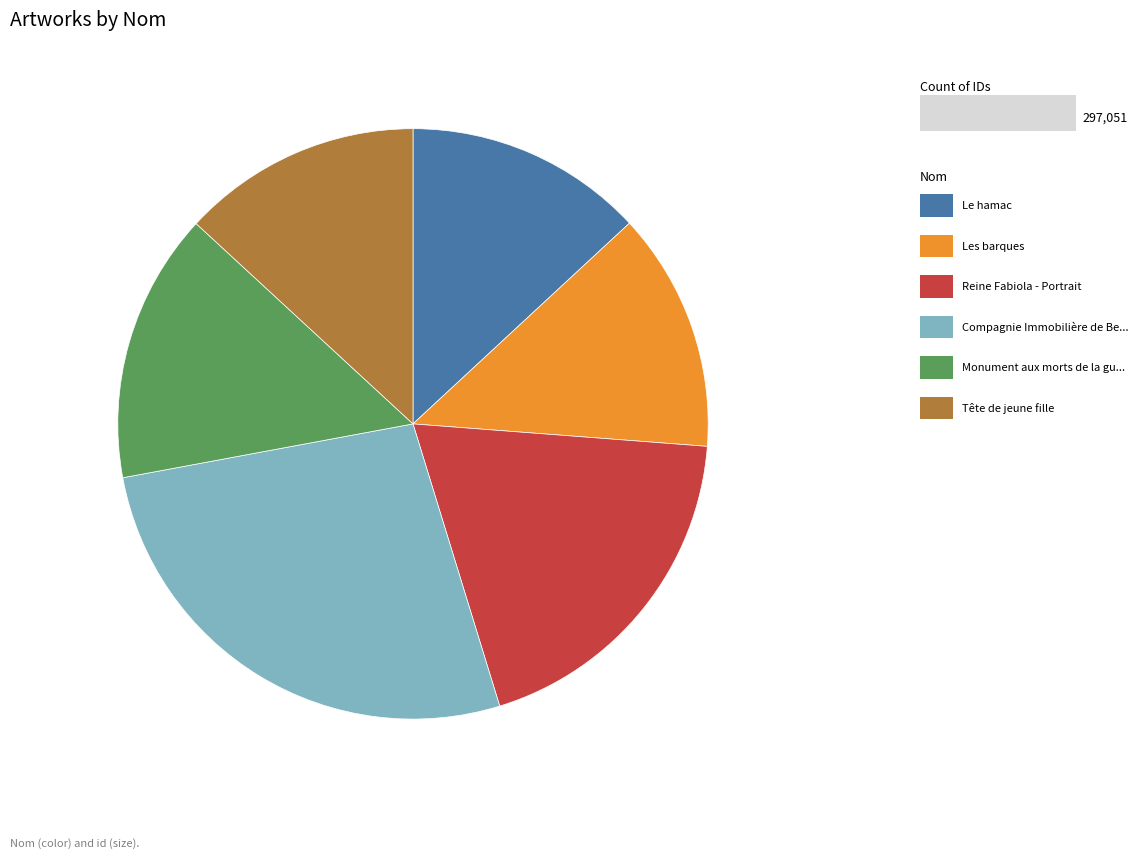

Is there a majority slice in this chart?

No